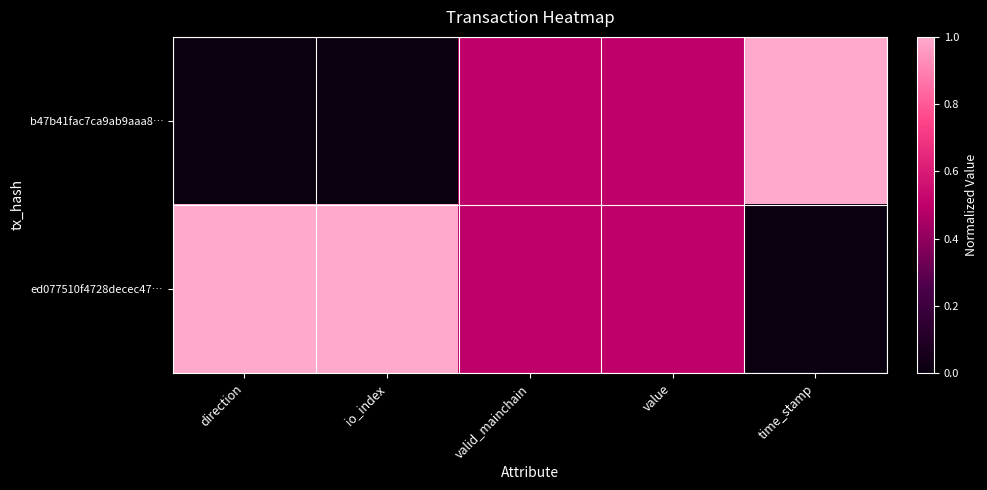

Which series changed the most between valid_mainchain and value?

b47b41fac7ca9ab9aaa8…